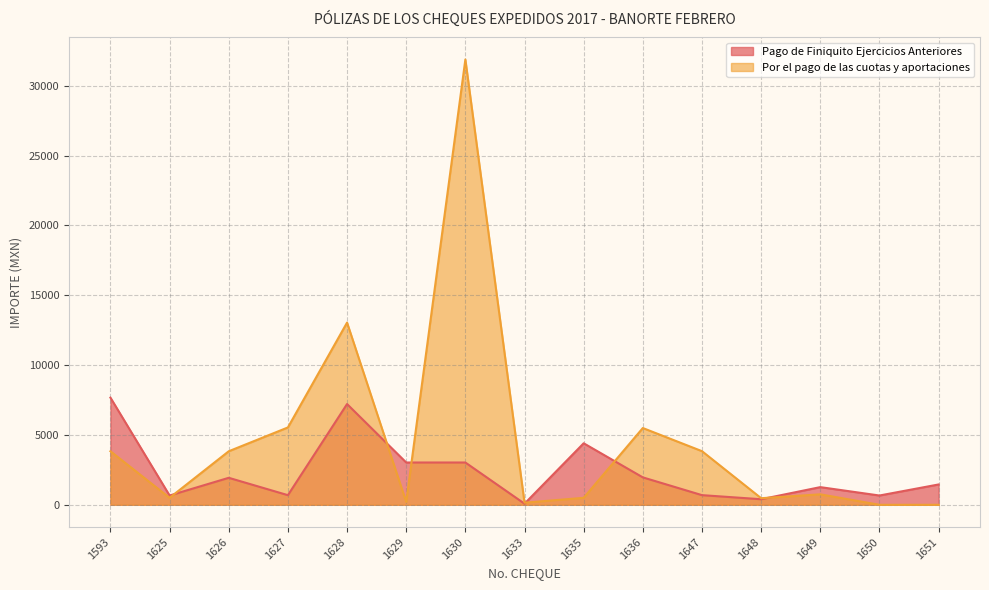

At which category is the sum across all series the highest?

1630